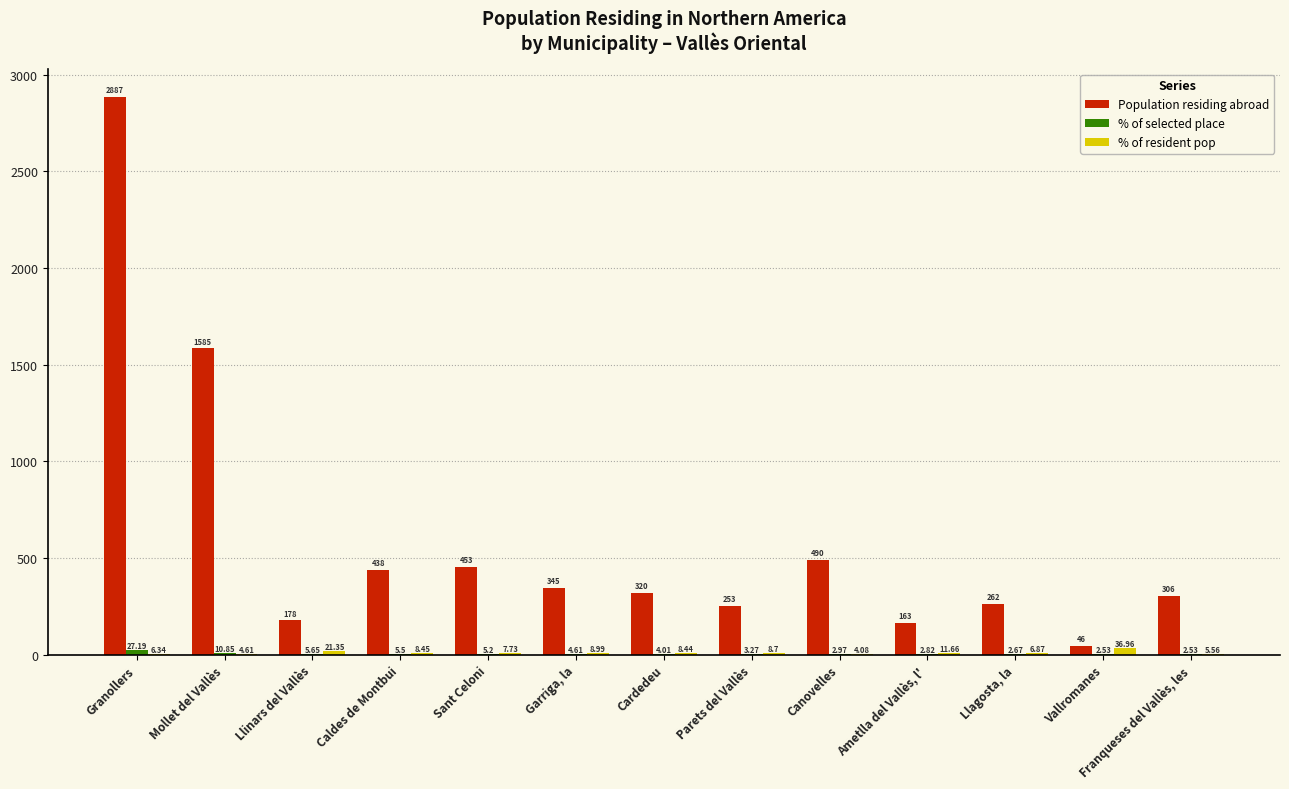

Between Sant Celoni and Canovelles, which series saw the biggest shift?

Population residing abroad